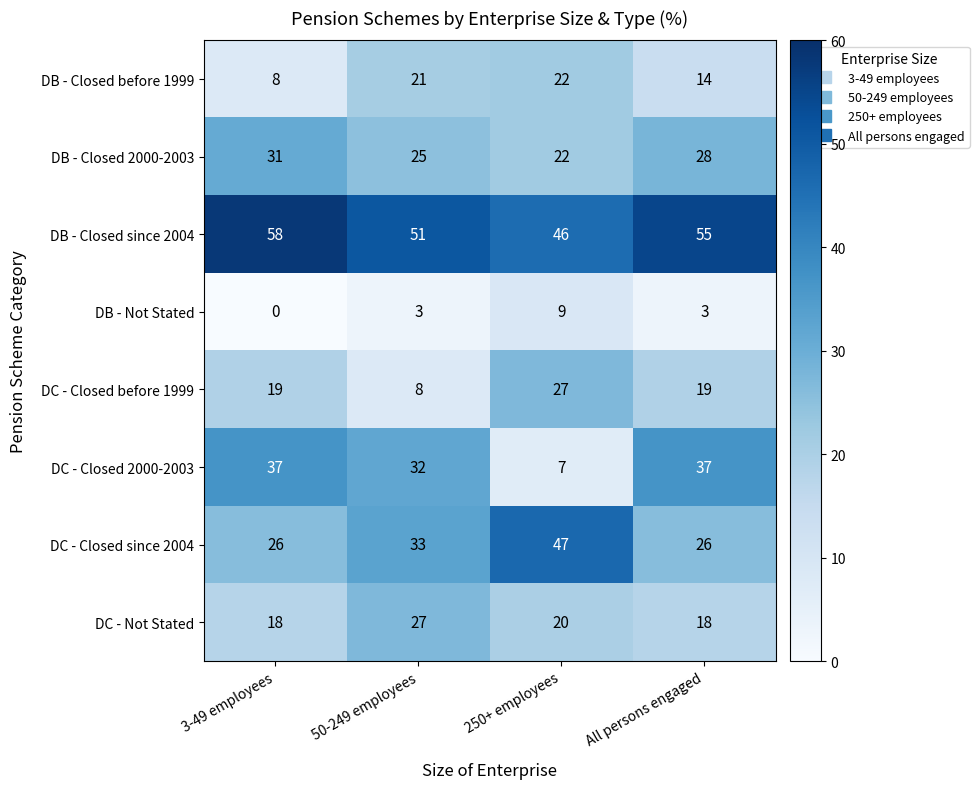

The value of DC - Closed before 1999 at All persons engaged is 12. True or false?

False